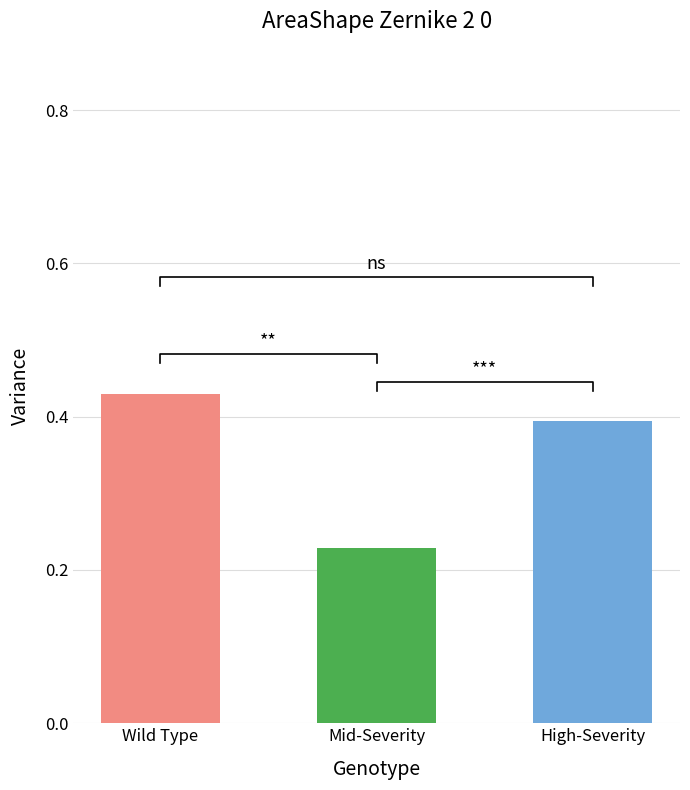

What is the label of the 3rd bar from the right?

Wild Type